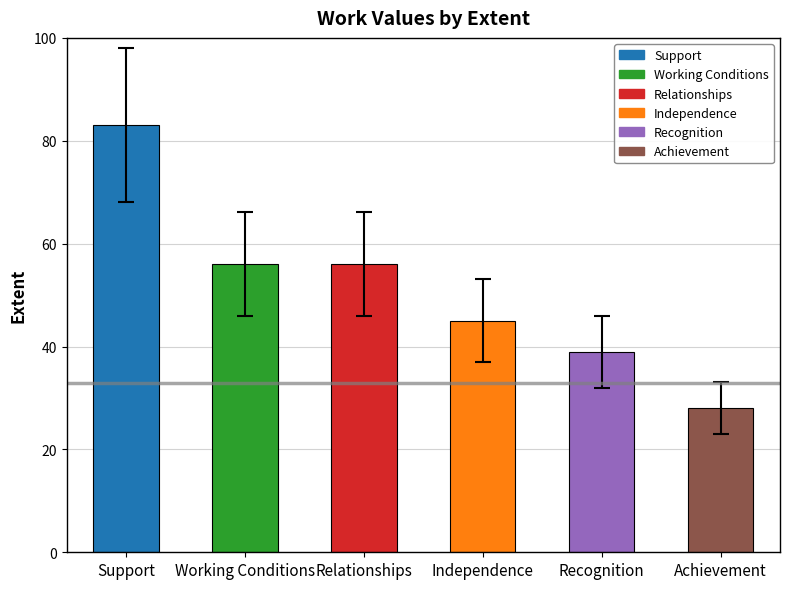

How many bars are there in total?

6